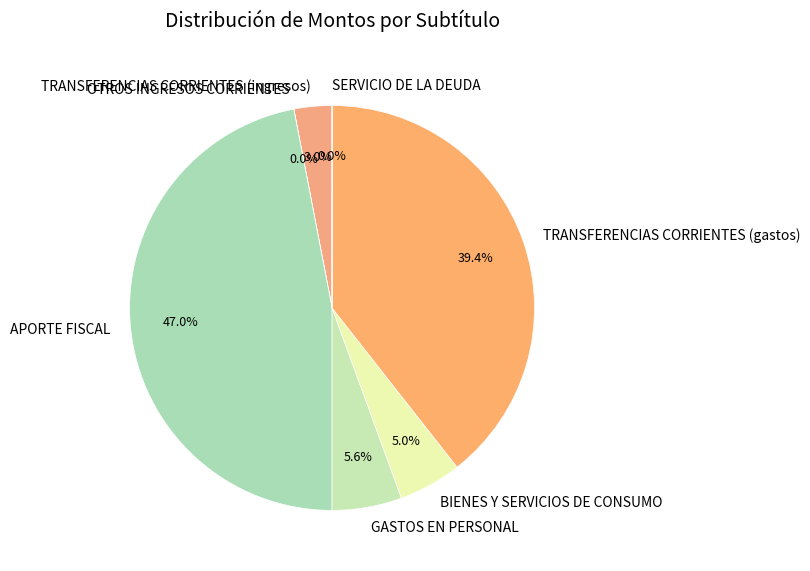

What is the ratio of the value at BIENES Y SERVICIOS DE CONSUMO to the value at GASTOS EN PERSONAL?

0.9